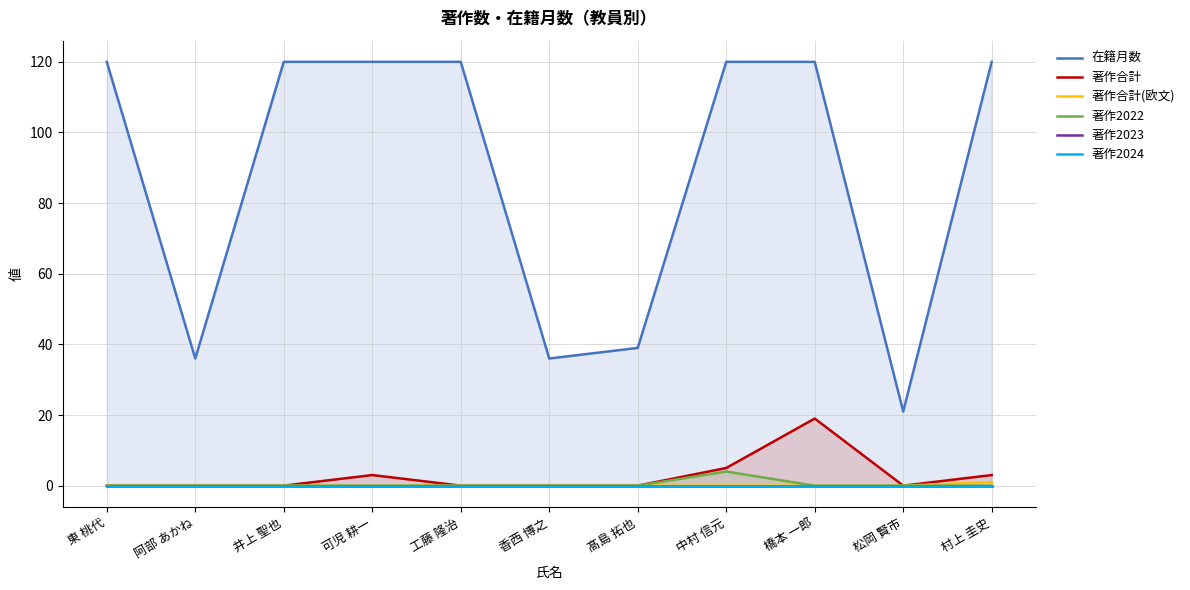

Reading left to right, list all the values displayed in this chart.

在籍月数: 東 桃代=120	阿部 あかね=36	井上 聖也=120	可児 耕一=120	工藤 隆治=120	香西 博之=36	髙島 拓也=39	中村 信元=120	橋本 一郎=120	松岡 賢市=21	村上 圭史=120
著作合計: 東 桃代=0	阿部 あかね=0	井上 聖也=0	可児 耕一=3	工藤 隆治=0	香西 博之=0	髙島 拓也=0	中村 信元=5	橋本 一郎=19	松岡 賢市=0	村上 圭史=3
著作合計(欧文): 東 桃代=0	阿部 あかね=0	井上 聖也=0	可児 耕一=0	工藤 隆治=0	香西 博之=0	髙島 拓也=0	中村 信元=0	橋本 一郎=0	松岡 賢市=0	村上 圭史=1
著作2022: 東 桃代=0	阿部 あかね=0	井上 聖也=0	可児 耕一=0	工藤 隆治=0	香西 博之=0	髙島 拓也=0	中村 信元=4	橋本 一郎=0	松岡 賢市=0	村上 圭史=0
著作2023: 東 桃代=0	阿部 あかね=0	井上 聖也=0	可児 耕一=0	工藤 隆治=0	香西 博之=0	髙島 拓也=0	中村 信元=0	橋本 一郎=0	松岡 賢市=0	村上 圭史=0
著作2024: 東 桃代=0	阿部 あかね=0	井上 聖也=0	可児 耕一=0	工藤 隆治=0	香西 博之=0	髙島 拓也=0	中村 信元=0	橋本 一郎=0	松岡 賢市=0	村上 圭史=0